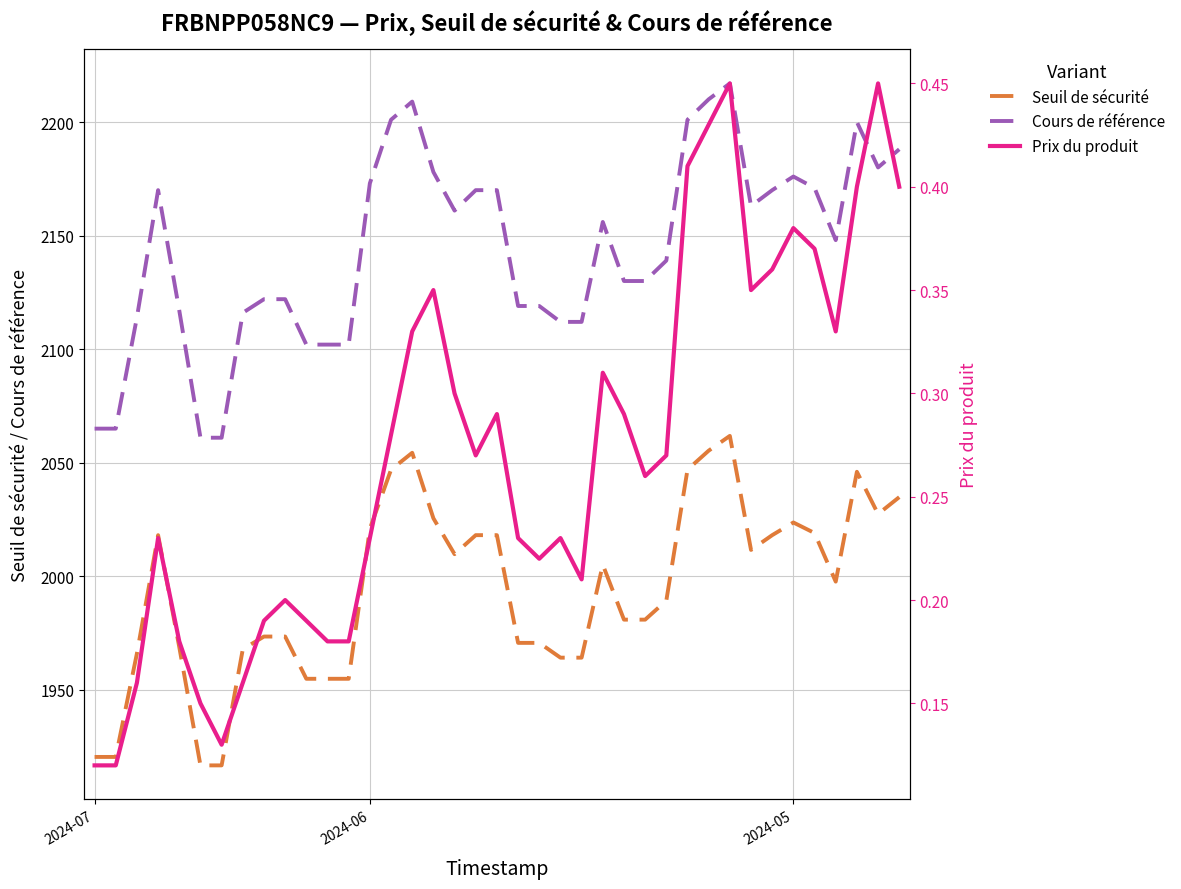

The value of Prix du produit at 32 is 0.4. True or false?

True